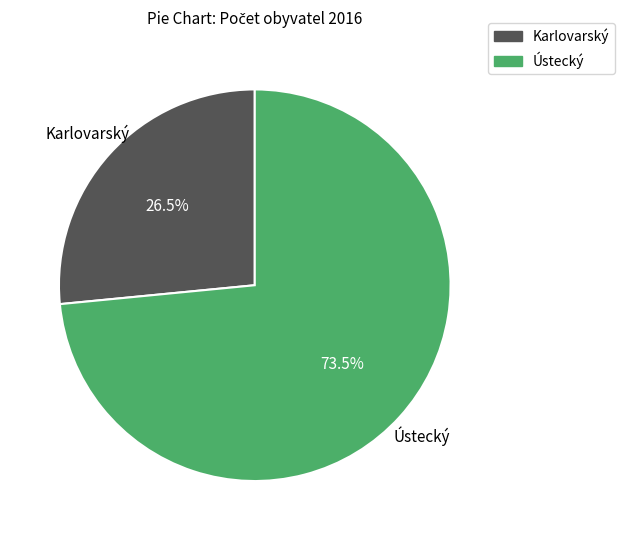

Is it true that Karlovarský is 40% of the pie?

False